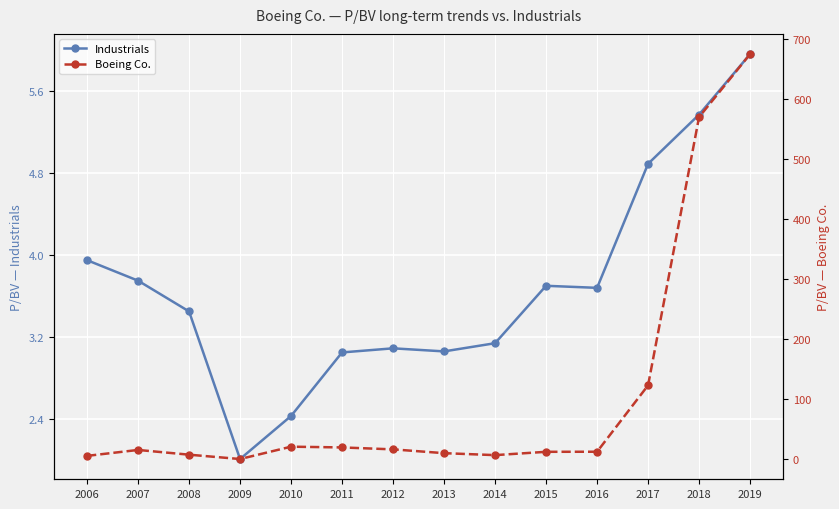

How many values in the Industrials series are below 3?

2